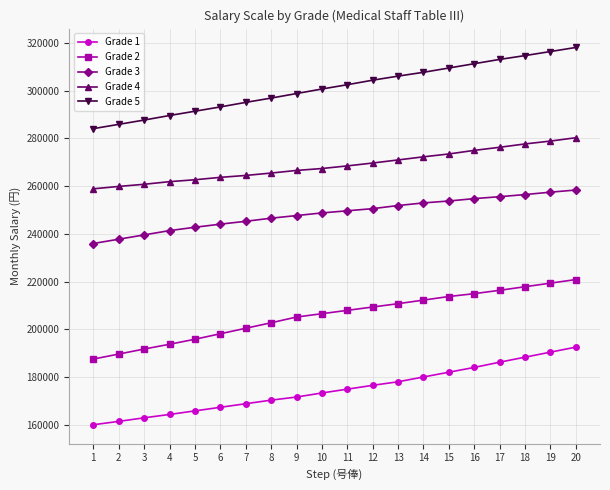

Reading left to right, what are all the values shown in this chart?

Grade 1: 1=160100	2=161500	3=163000	4=164400	5=165900	6=167400	7=168900	8=170400	9=171700	10=173400	11=175000	12=176600	13=178100	14=180100	15=182100	16=184100	17=186300	18=188400	19=190500	20=192600
Grade 2: 1=187600	2=189700	3=191800	4=193800	5=195900	6=198200	7=200500	8=202800	9=205200	10=206600	11=208000	12=209400	13=210800	14=212300	15=213800	16=215000	17=216400	18=217900	19=219400	20=220900
Grade 3: 1=236000	2=237800	3=239600	4=241400	5=242800	6=244100	7=245300	8=246600	9=247700	10=248800	11=249700	12=250600	13=251900	14=253000	15=253800	16=254800	17=255600	18=256500	19=257500	20=258400
Grade 4: 1=258900	2=259900	3=260800	4=261900	5=262700	6=263700	7=264500	8=265500	9=266600	10=267400	11=268500	12=269700	13=271000	14=272300	15=273500	16=275000	17=276300	18=277700	19=278900	20=280300
Grade 5: 1=284100	2=285900	3=287700	4=289600	5=291400	6=293200	7=295100	8=296900	9=298800	10=300700	11=302500	12=304400	13=306100	14=307700	15=309500	16=311300	17=313100	18=314700	19=316400	20=318100